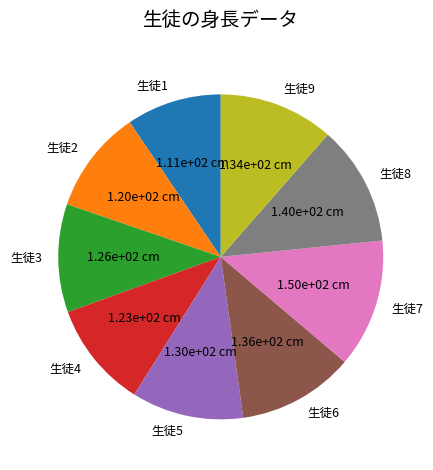

What is the smallest slice in the pie chart?

生徒1